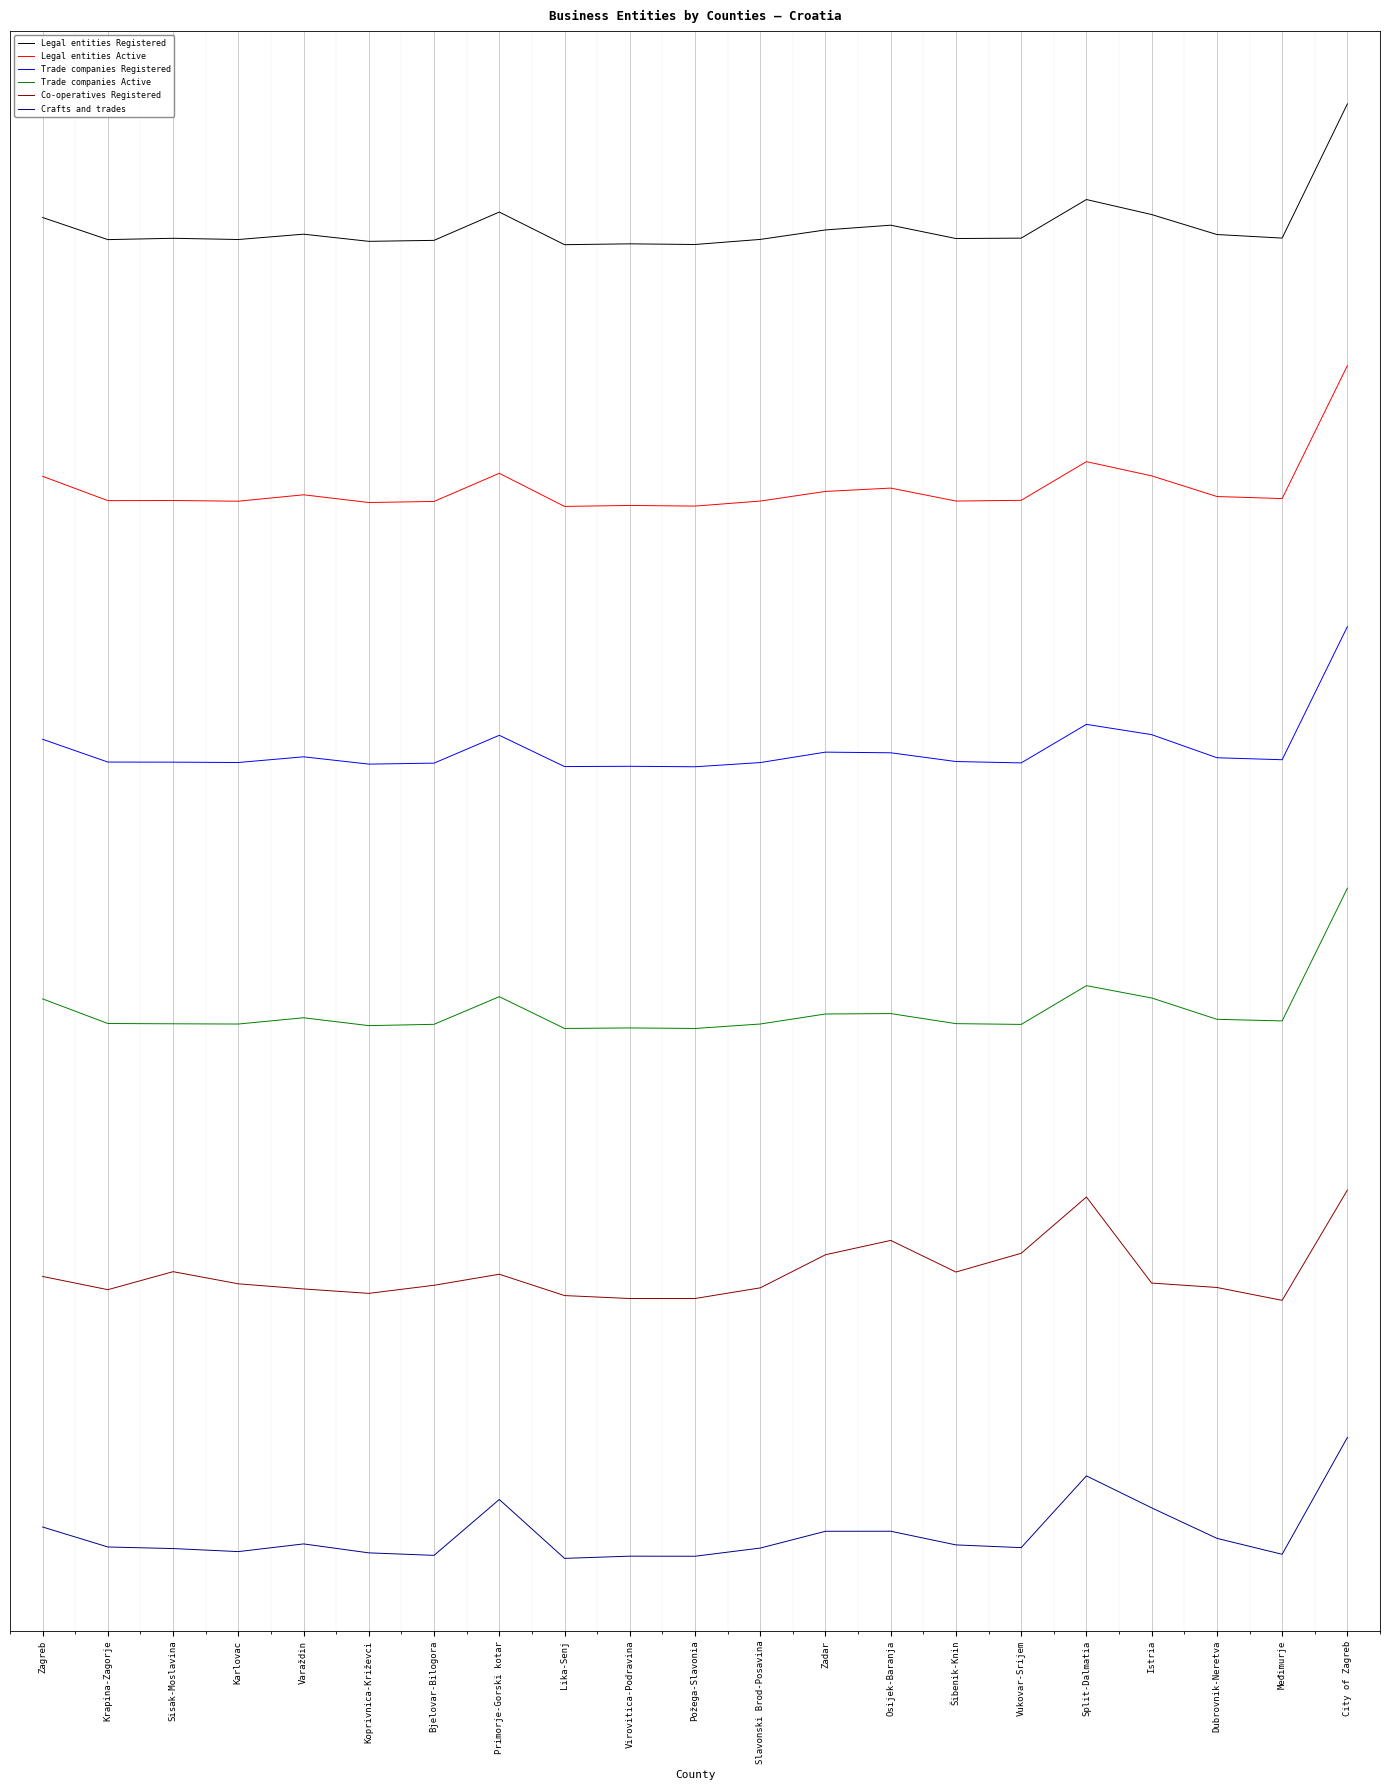

Does the chart display data point markers on the line(s)?

No